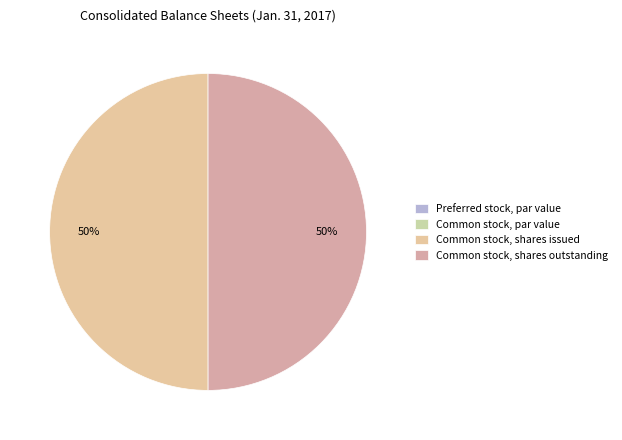

To the nearest percent, what percentage of the pie is Common stock, shares outstanding?

50%